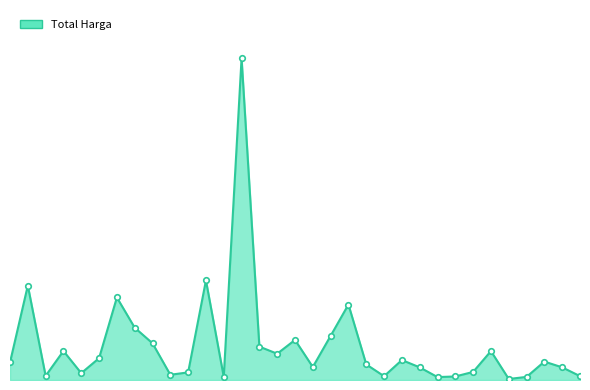

Rank the categories by Total Harga markers value from lowest to highest.

28, 24, 29, 12, 25, 21, 32, 2, 9, 4, 10, 26, 23, 31, 17, 20, 0, 30, 22, 5, 15, 27, 3, 14, 8, 16, 18, 7, 19, 6, 1, 11, 13